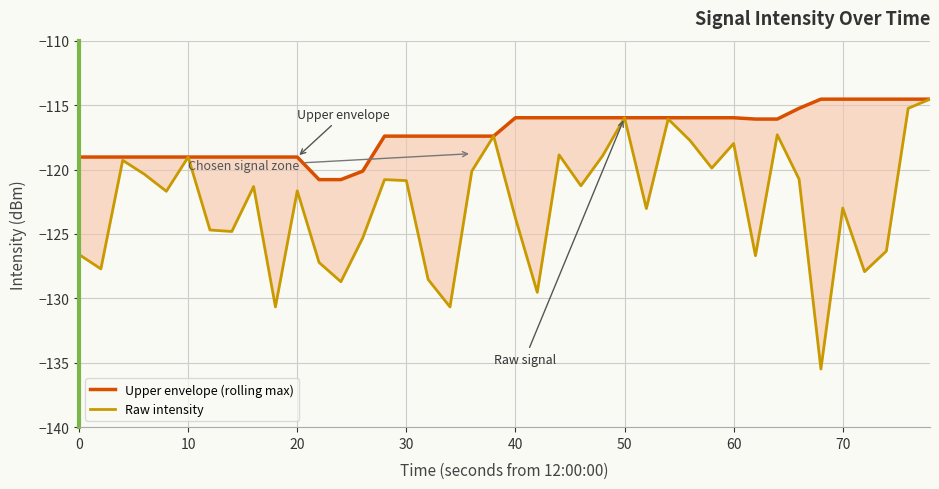

How many data points does each series have?

40